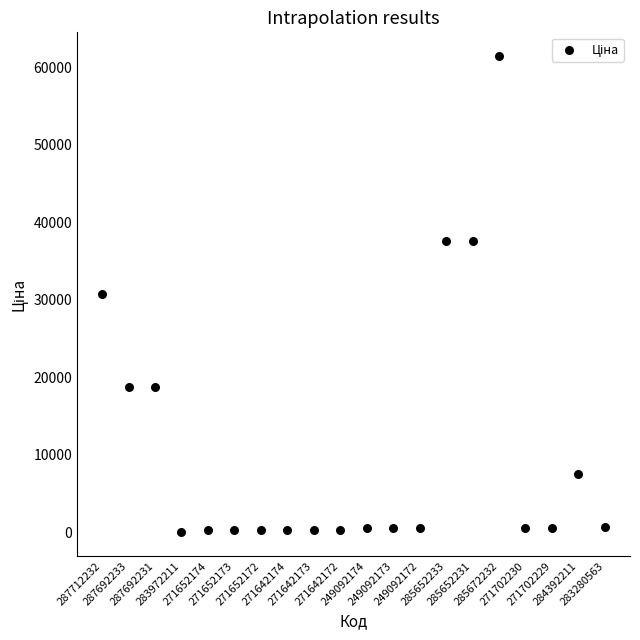

What is the range of Y values (max minus min)?

61402.2